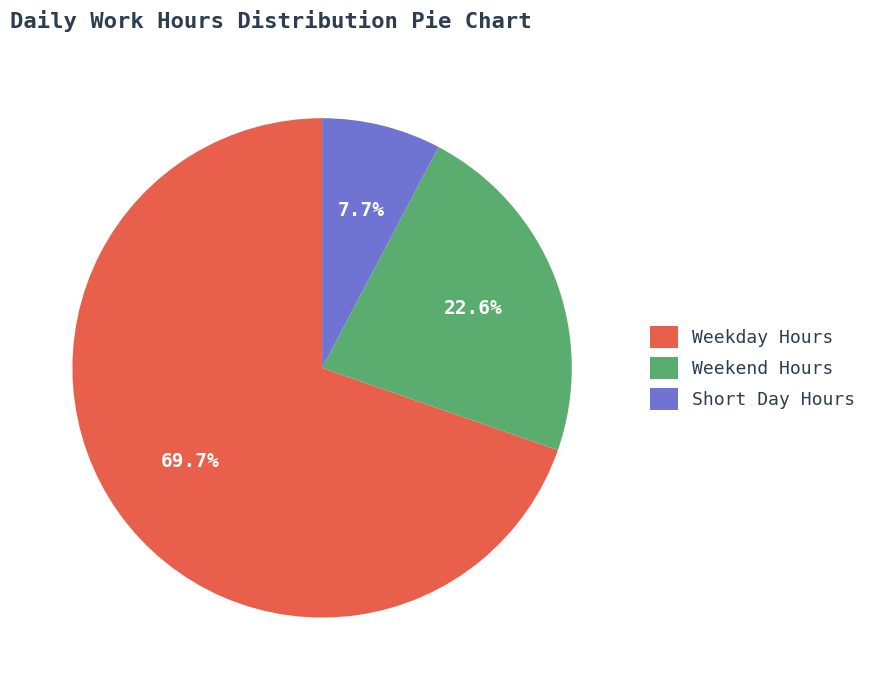

Is the sum of Short Day Hours and Weekday Hours greater than half?

Yes